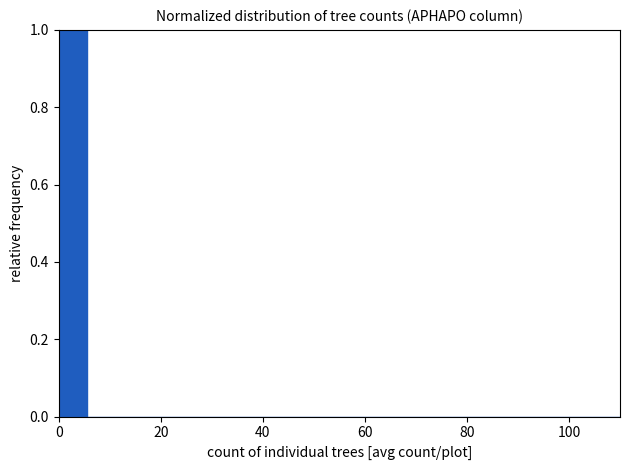

Read against the x-axis, roughly where is the centre of the tallest bar?

2